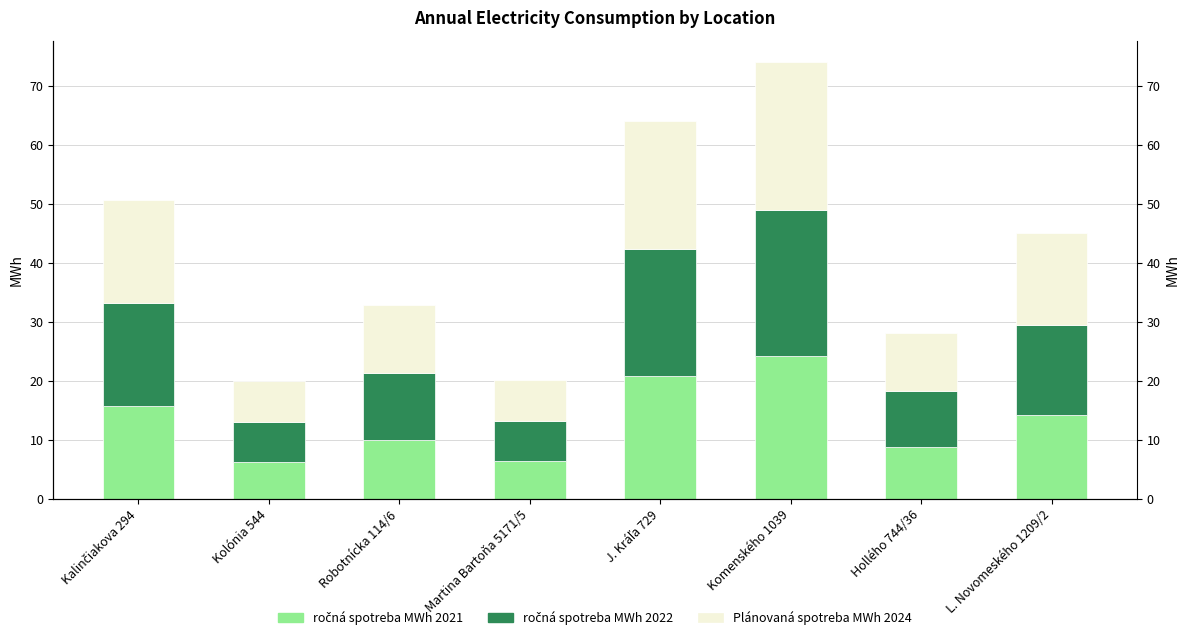

What is the spread (max minus min) of values at Kalinčiakova 294?

1.8